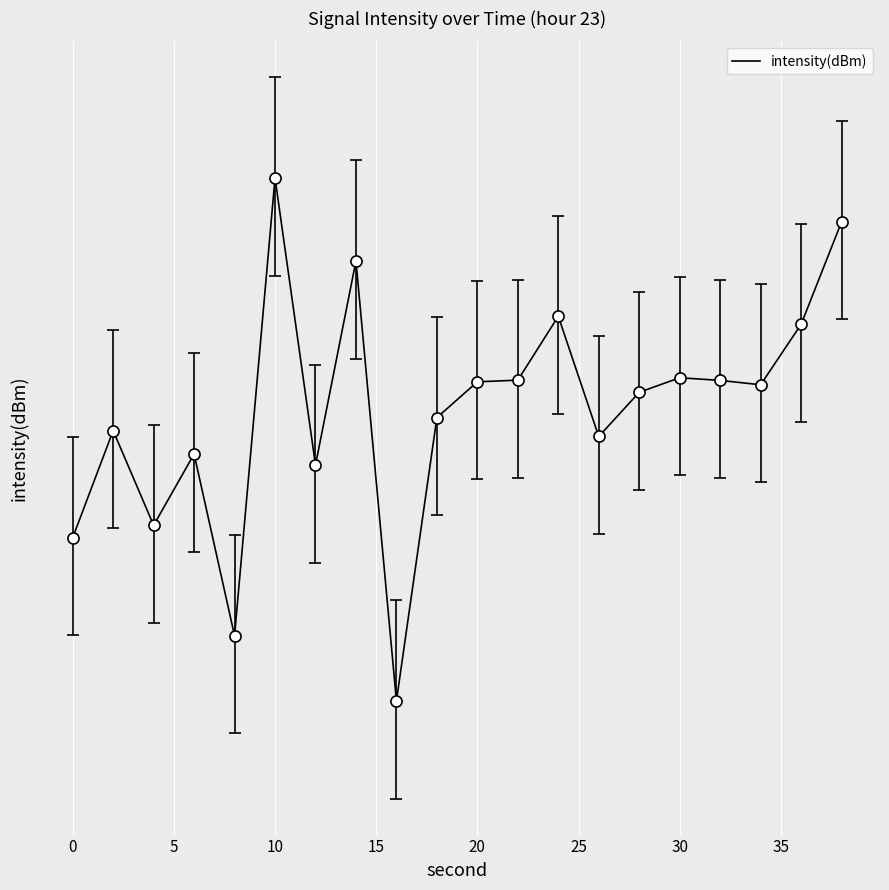

What is the smallest value displayed?

-142.3